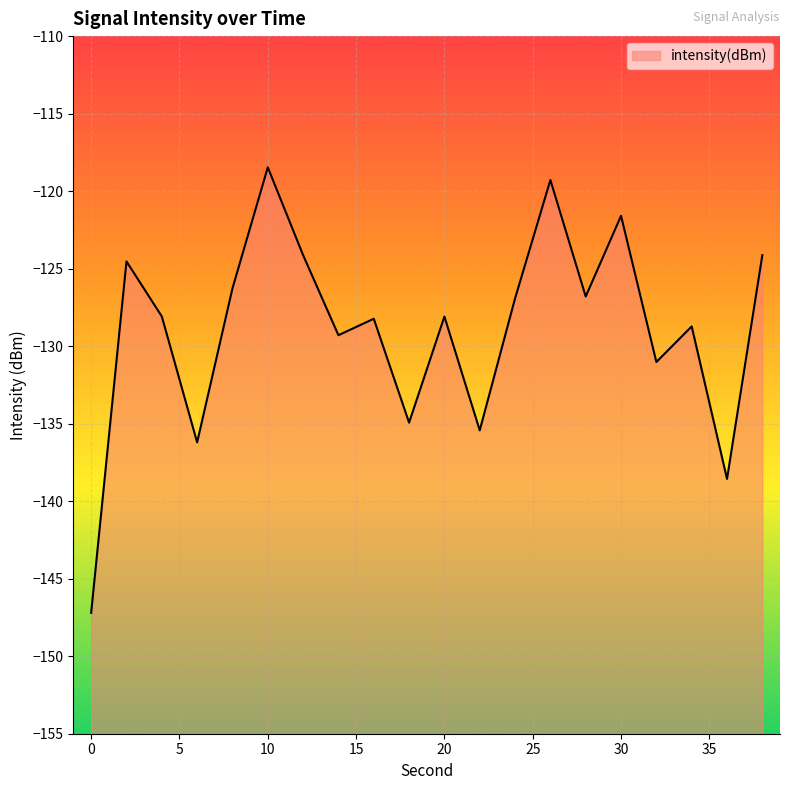

The value at 38 is -124.1. True or false?

True